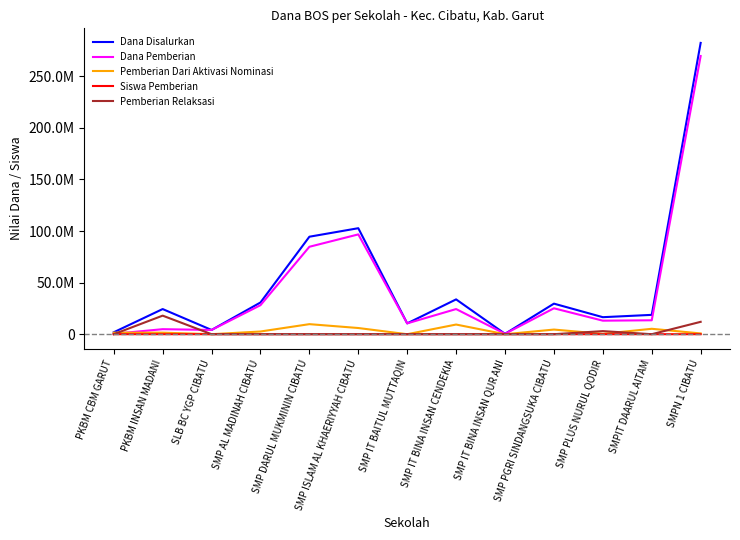

True or false: Pemberian Dari Aktivasi Nominasi and Dana Disalurkan intersect in this chart.

False